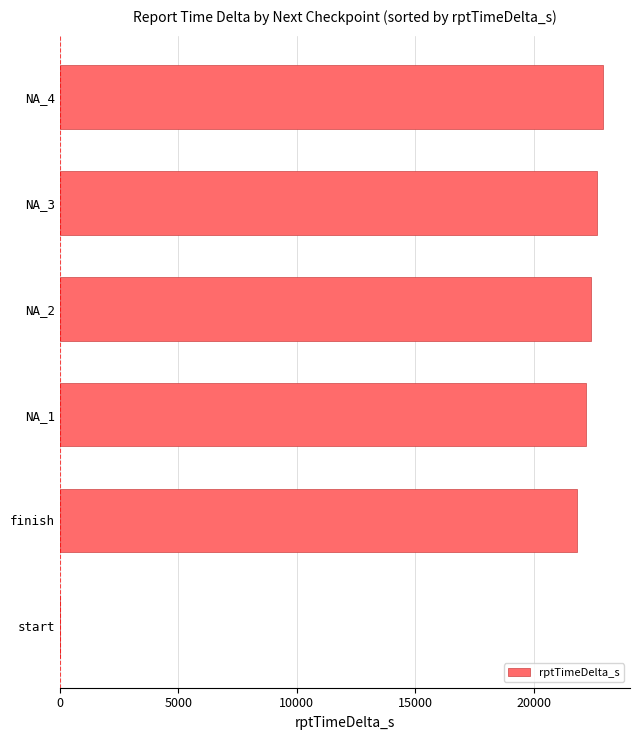

What is the sum of all values?

112071